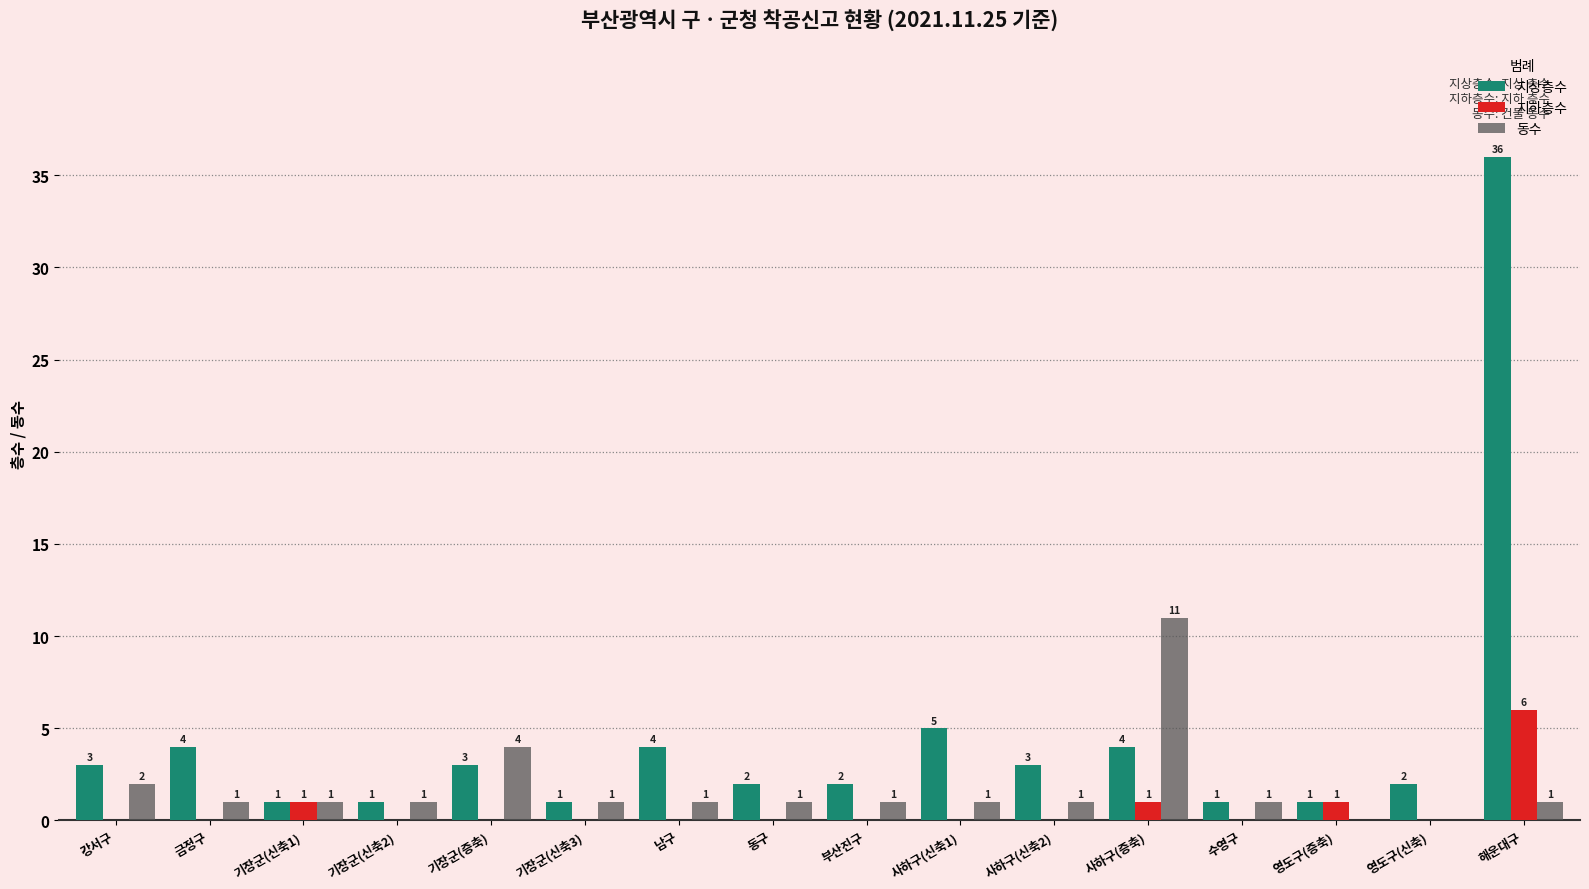

Are the bars horizontal?

No